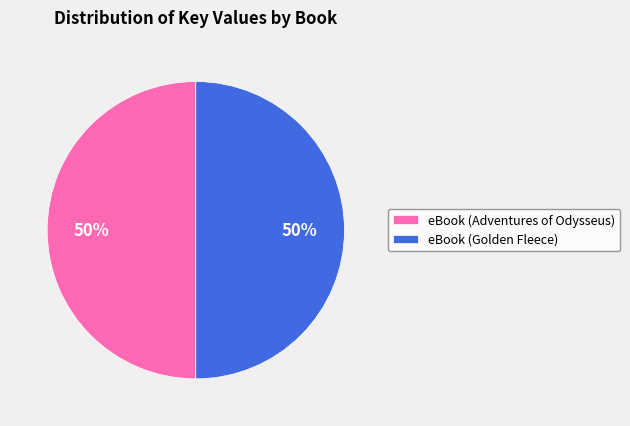

What is the ratio of the value at eBook (Golden Fleece) to the value at eBook (Adventures of Odysseus)?

1.0